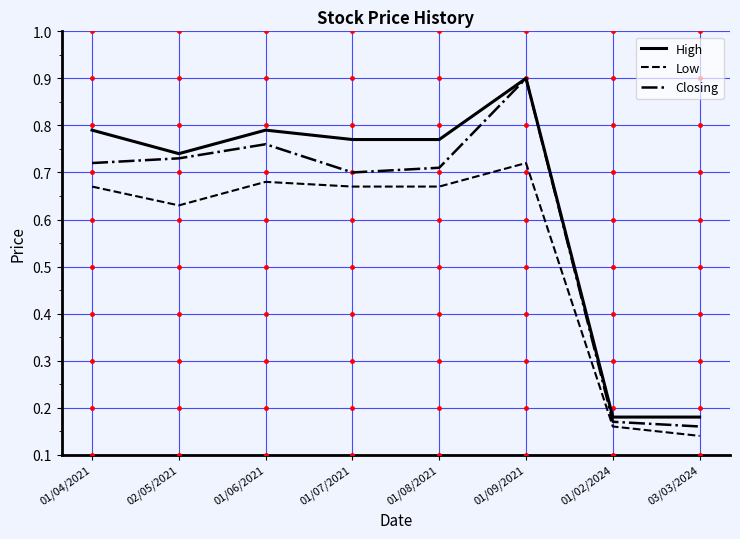

Where is the first local minimum for Closing?

01/07/2021